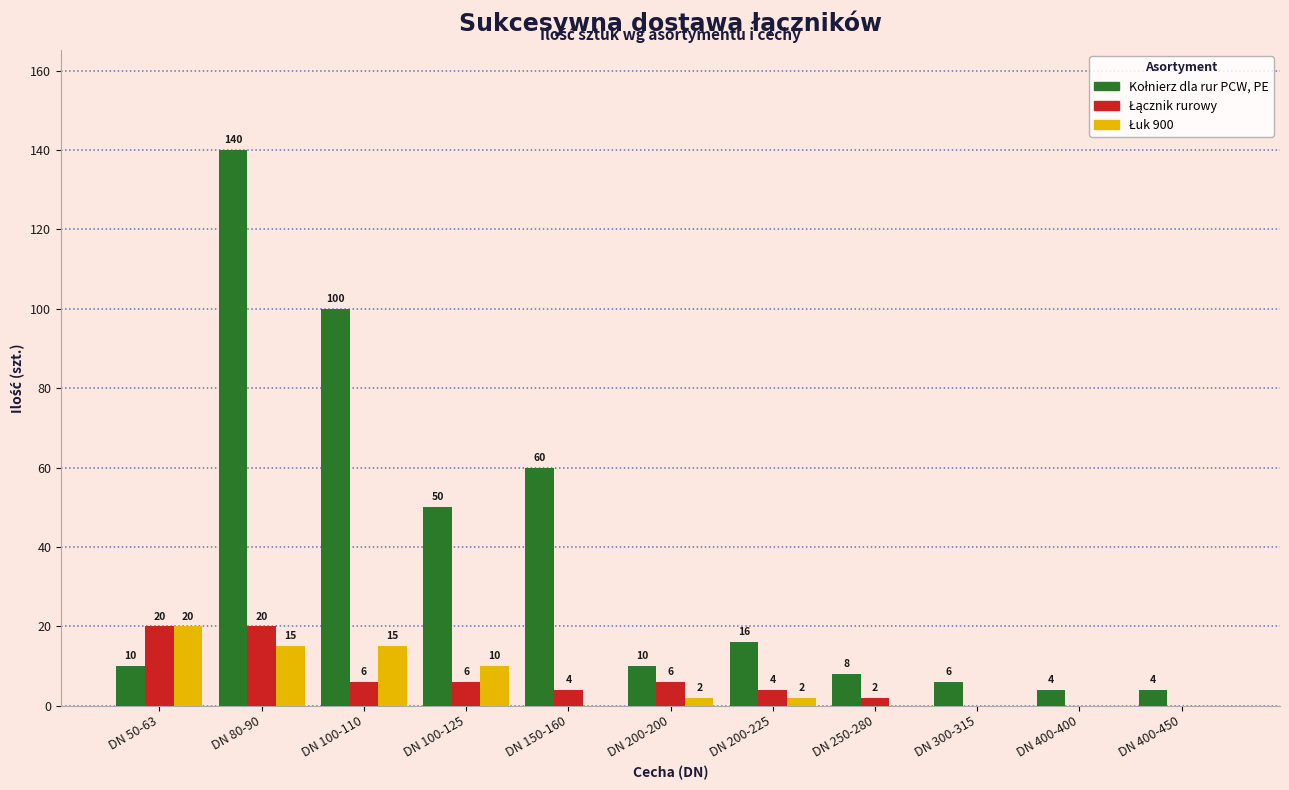

What is the total value across all series at DN 150-160?

64